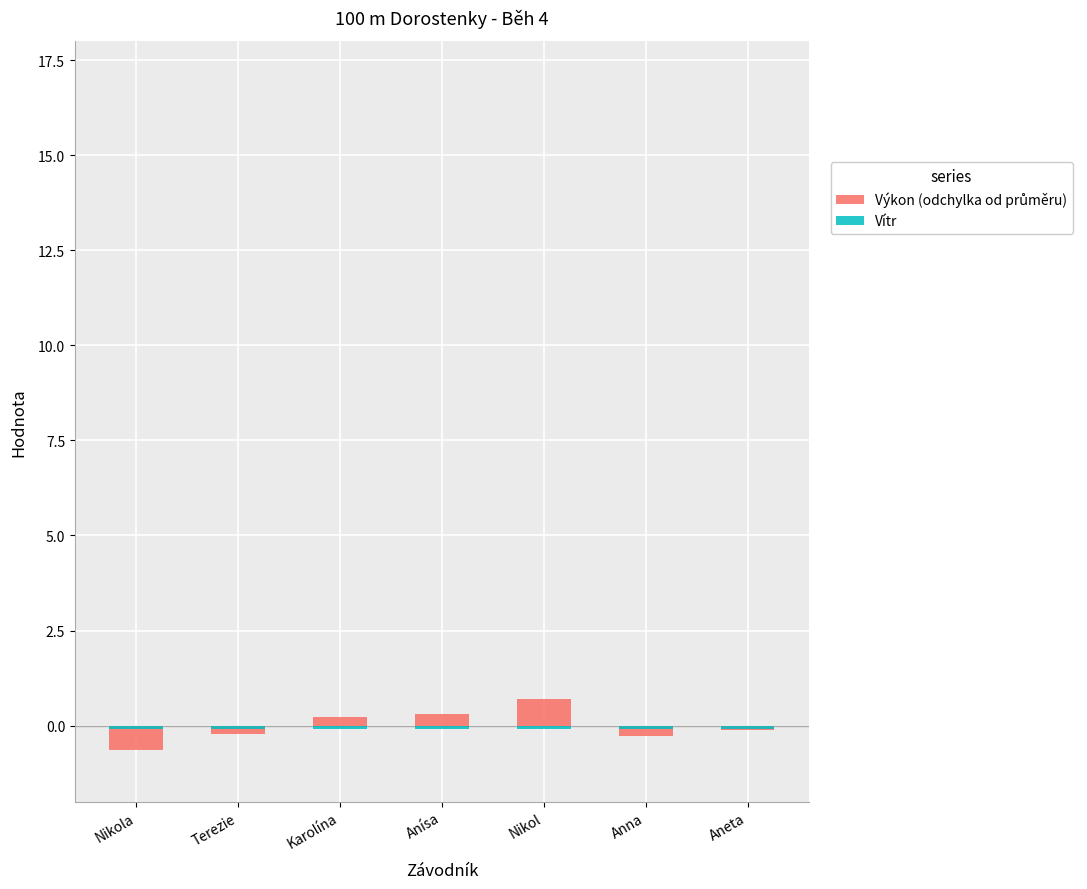

Is it true that Vítr equals -0.1 at Nikola?

False